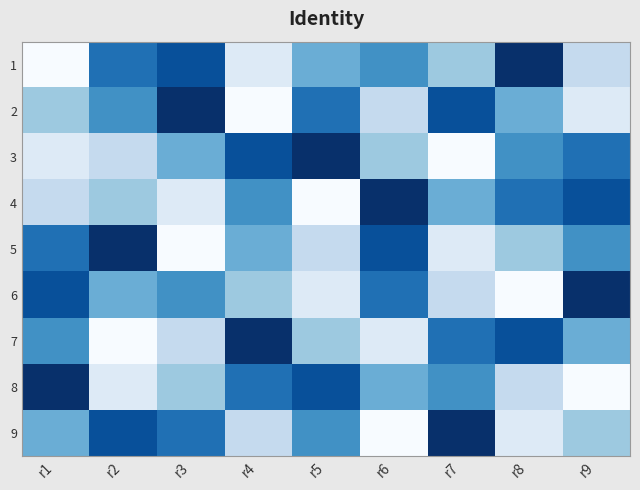

Rank the series at r2 from highest to lowest value.

5, 9, 1, 2, 6, 4, 3, 8, 7